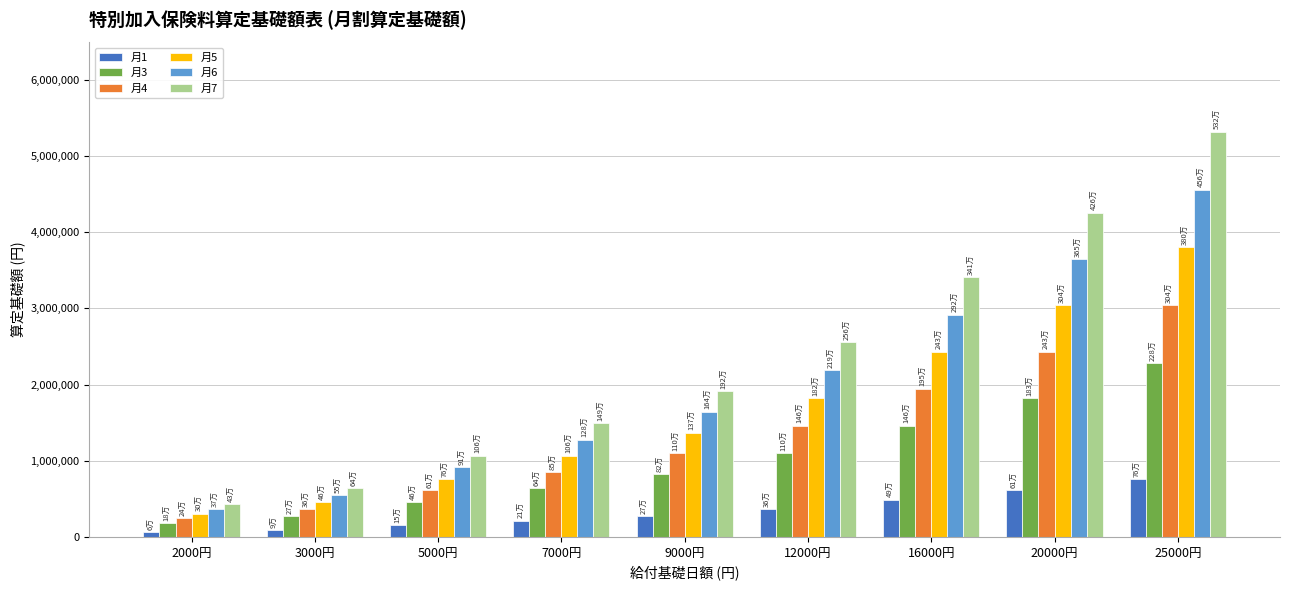

At which category is the sum across all series the highest?

25000円